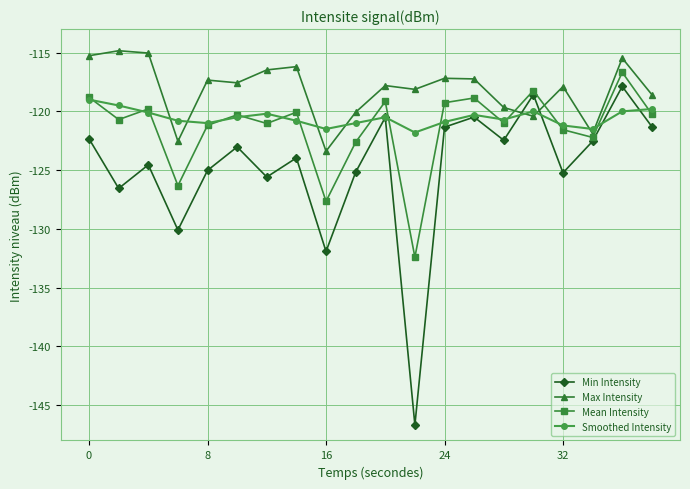

In Max Intensity, how many points are higher than both neighbors (excluding endpoints)?

7